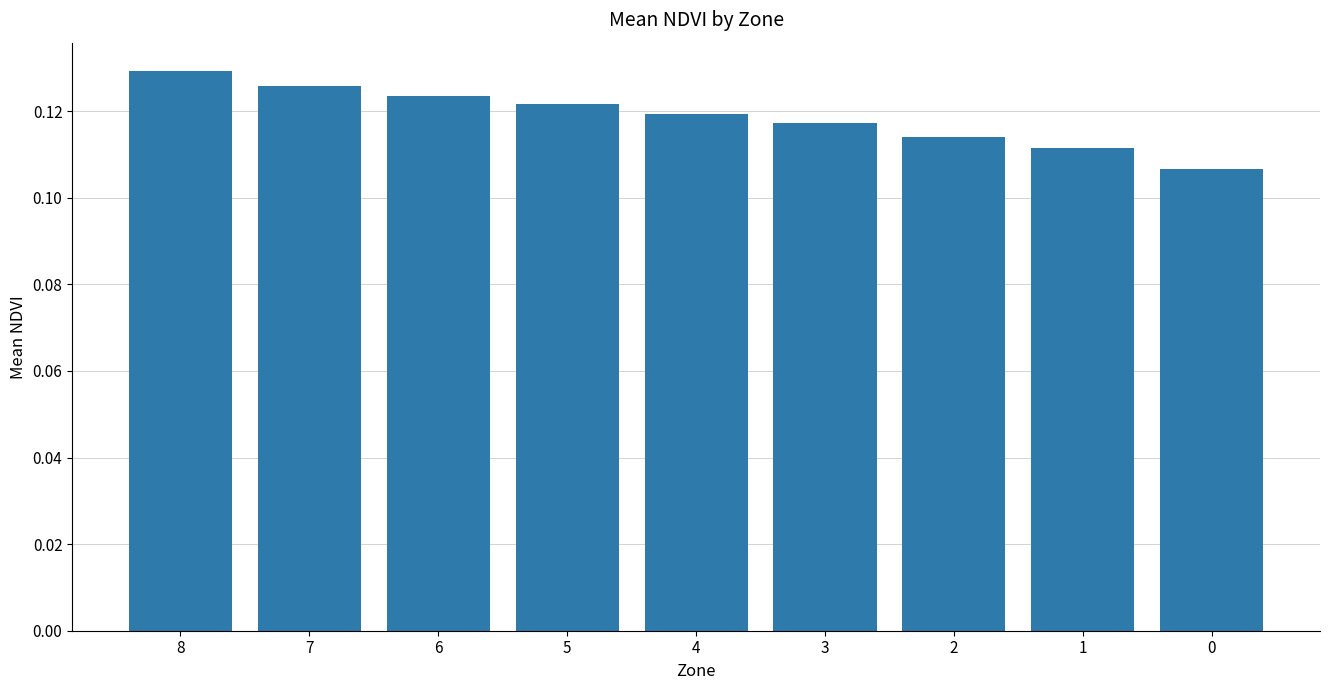

Between 1 and 6, which is larger?

6